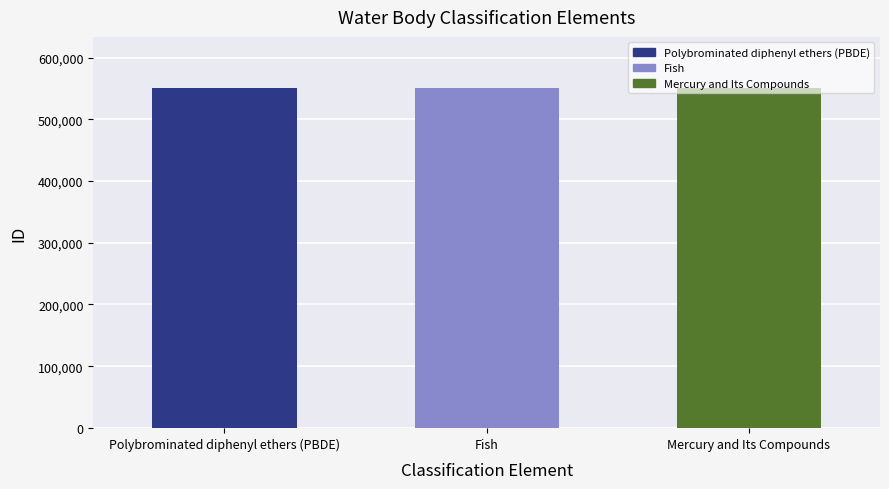

Where is the data nearest to the value 550910?

Fish